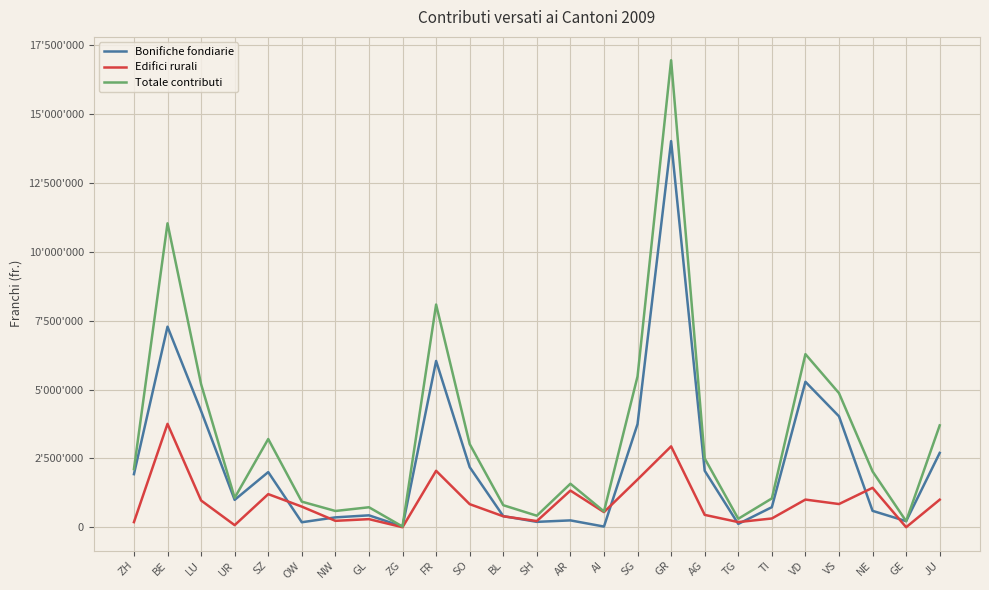

Between which two adjacent categories do Edifici rurali and Bonifiche fondiarie first intersect?

SZ and OW